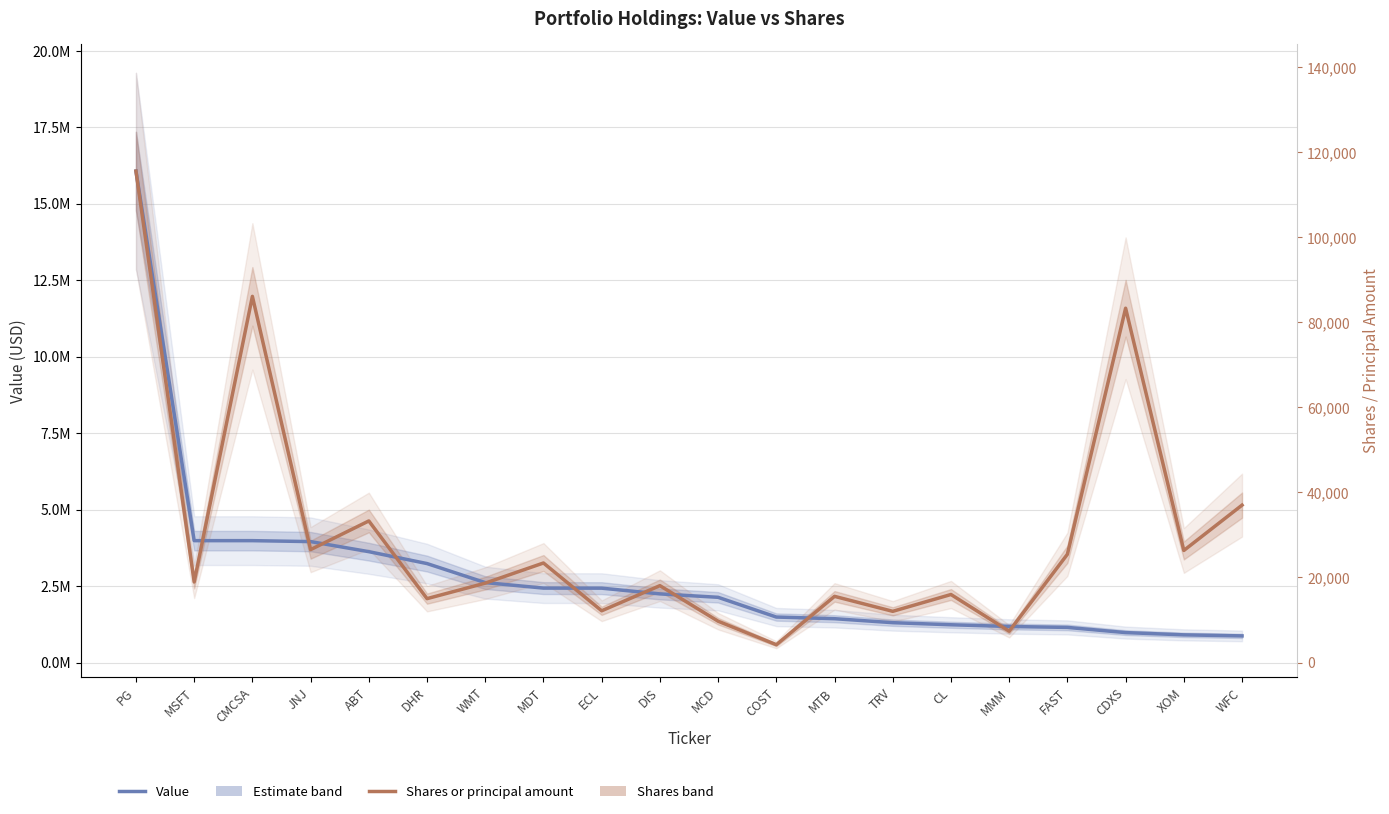

Between FAST and MTB, which is larger?

MTB